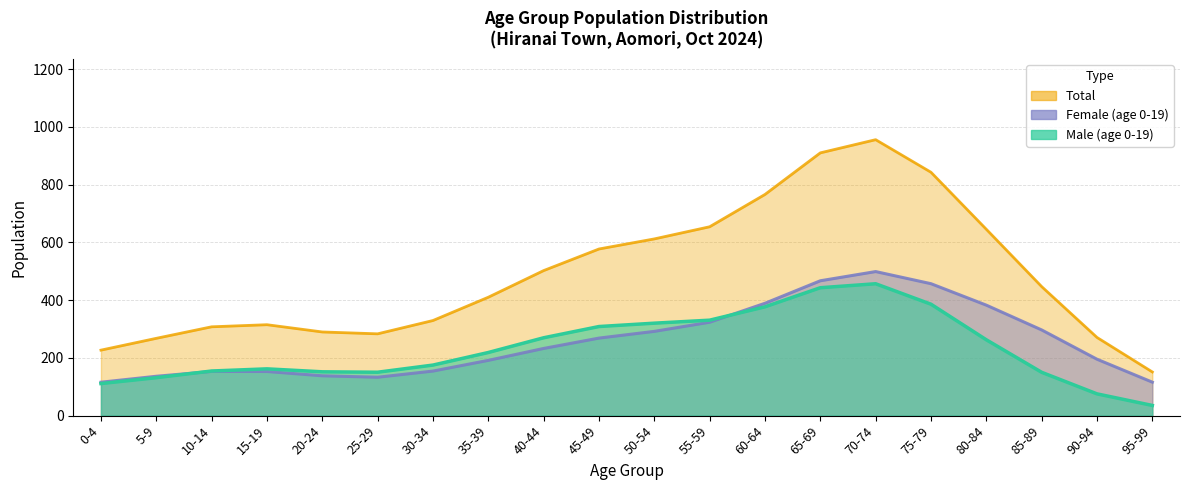

True or false: Male (age 0-19) and Total intersect in this chart.

False